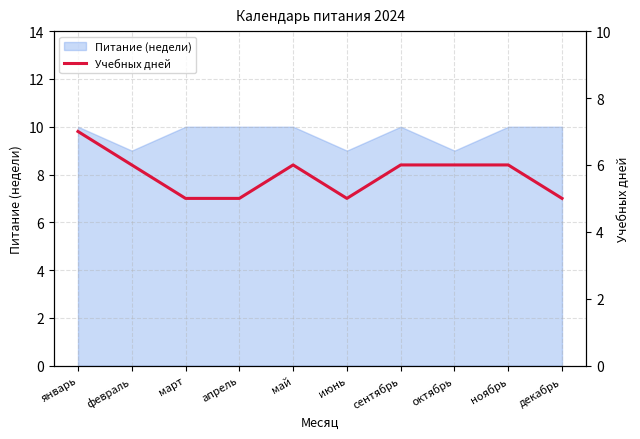

The chart shows a value of 3 at апрель. True or false?

False